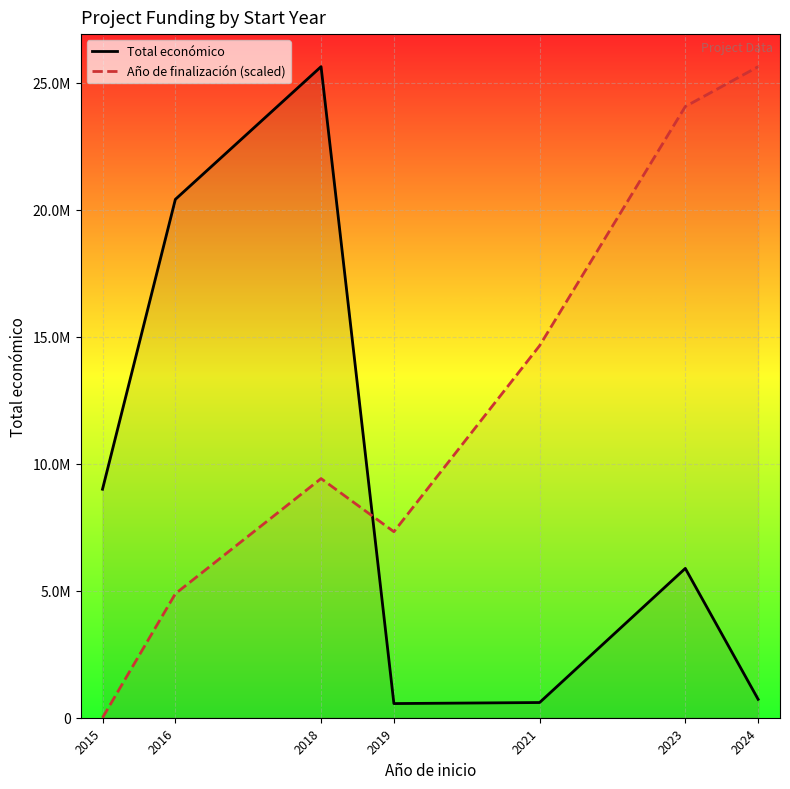

The Año de finalización (scaled) series shows -9558837.5 at 2015. True or false?

False